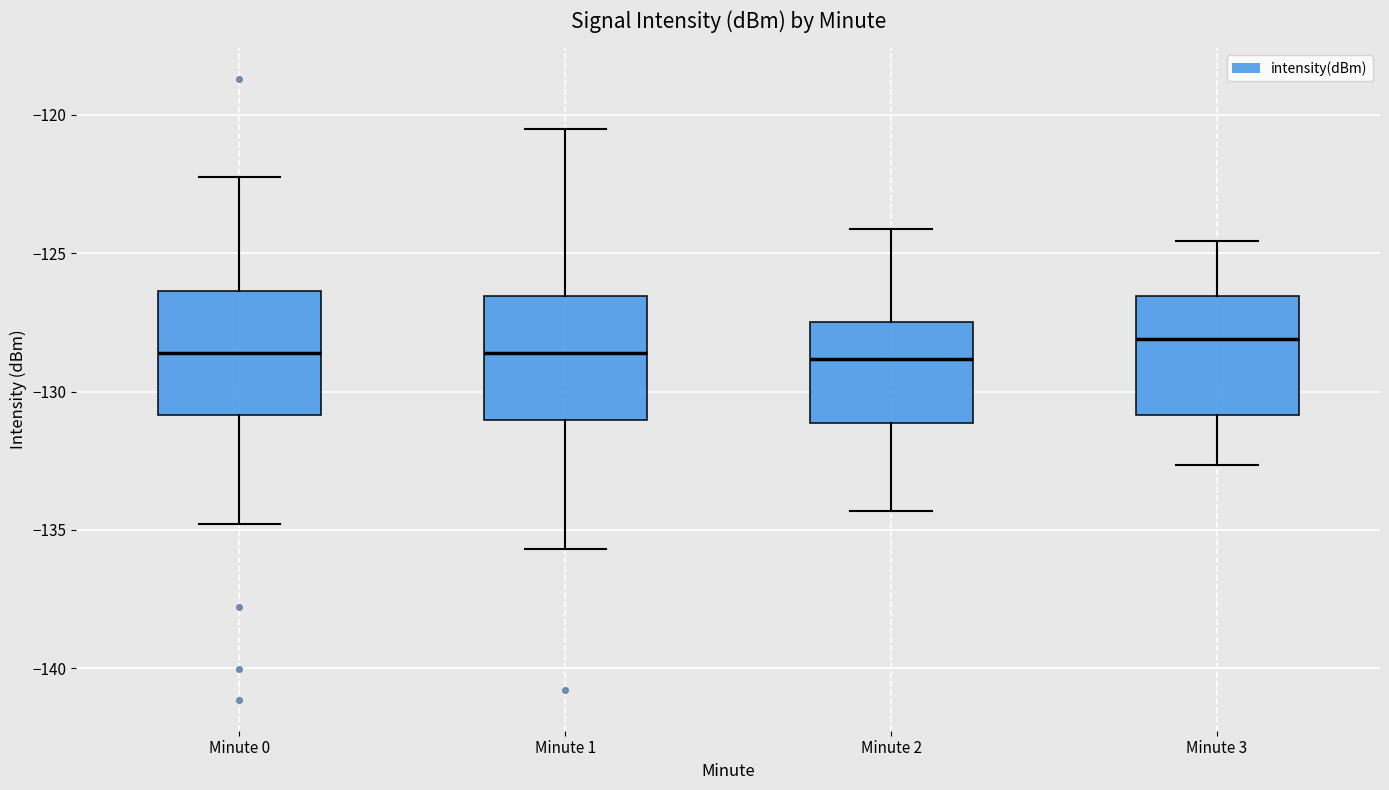

Reading left to right, read every box against the y-axis: the position of its median line, the range the box covers, and the ends of its whiskers. The values are not printed on the chart, so give them approximately, as read against the axis.

Minute 0: median -128.5, box -131.0 to -126.5, whiskers -135.0 to -122.0
Minute 1: median -128.5, box -131.0 to -126.5, whiskers -135.5 to -120.5
Minute 2: median -129.0, box -131.0 to -127.5, whiskers -134.5 to -124.0
Minute 3: median -128.0, box -131.0 to -126.5, whiskers -132.5 to -124.5